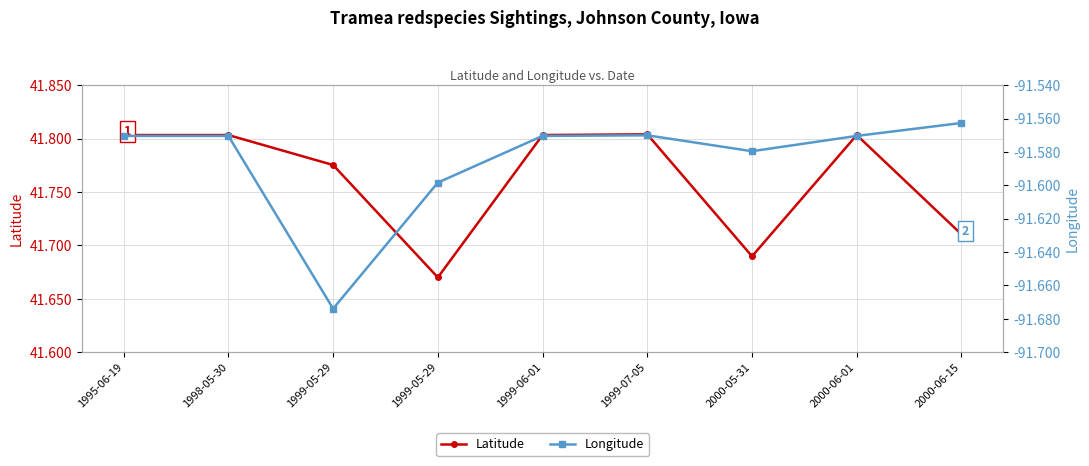

What is the label of the 4th point from the left?

1999-05-29